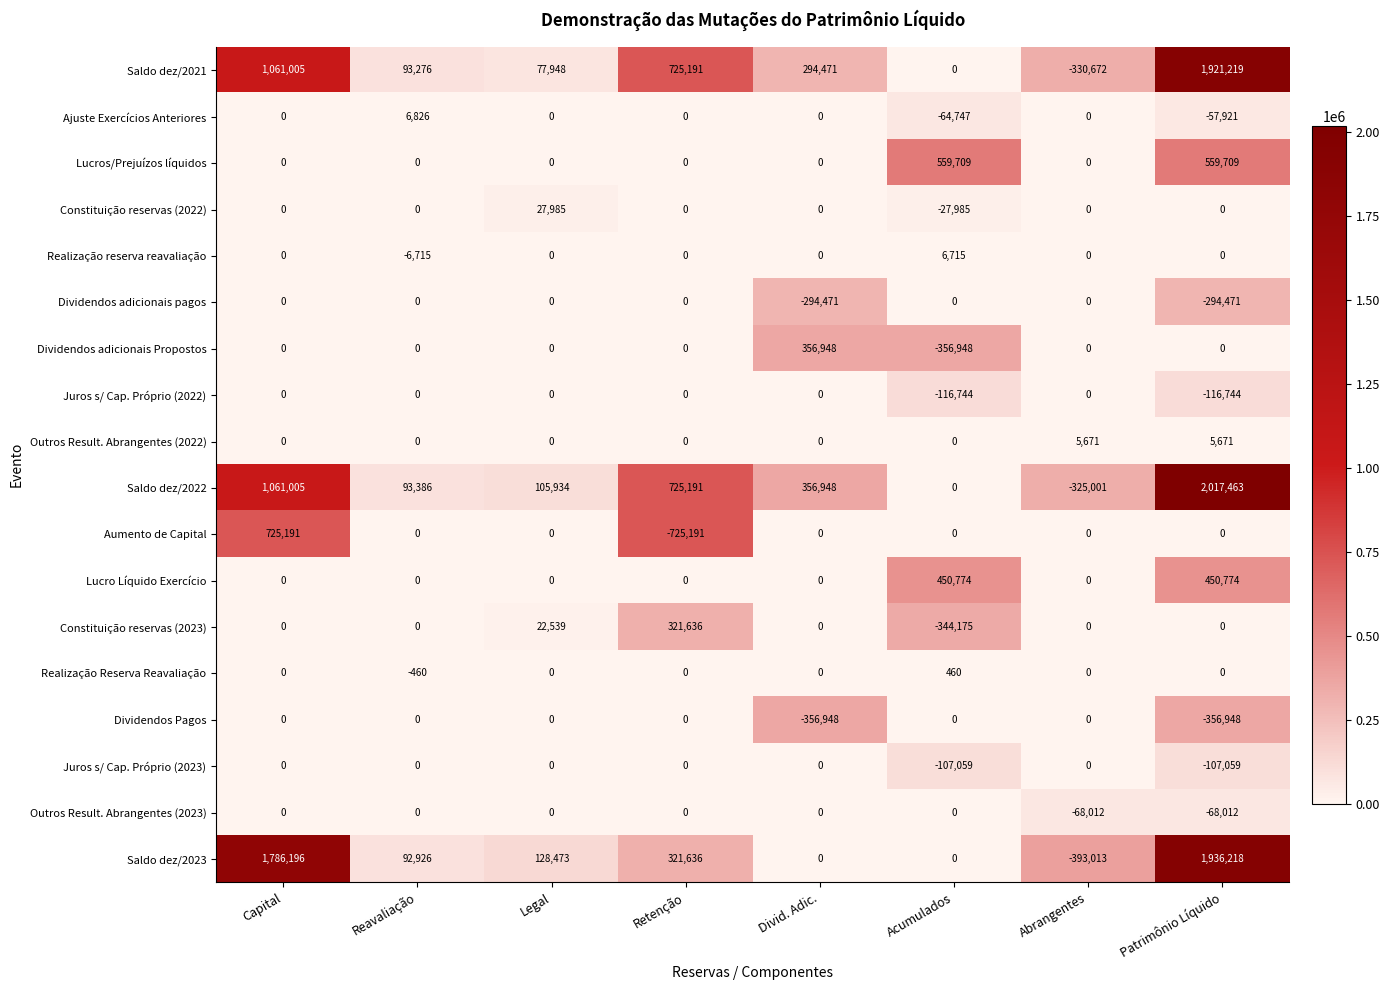

How many values in the Juros s/ Cap. Próprio (2023) series are below 0?

2